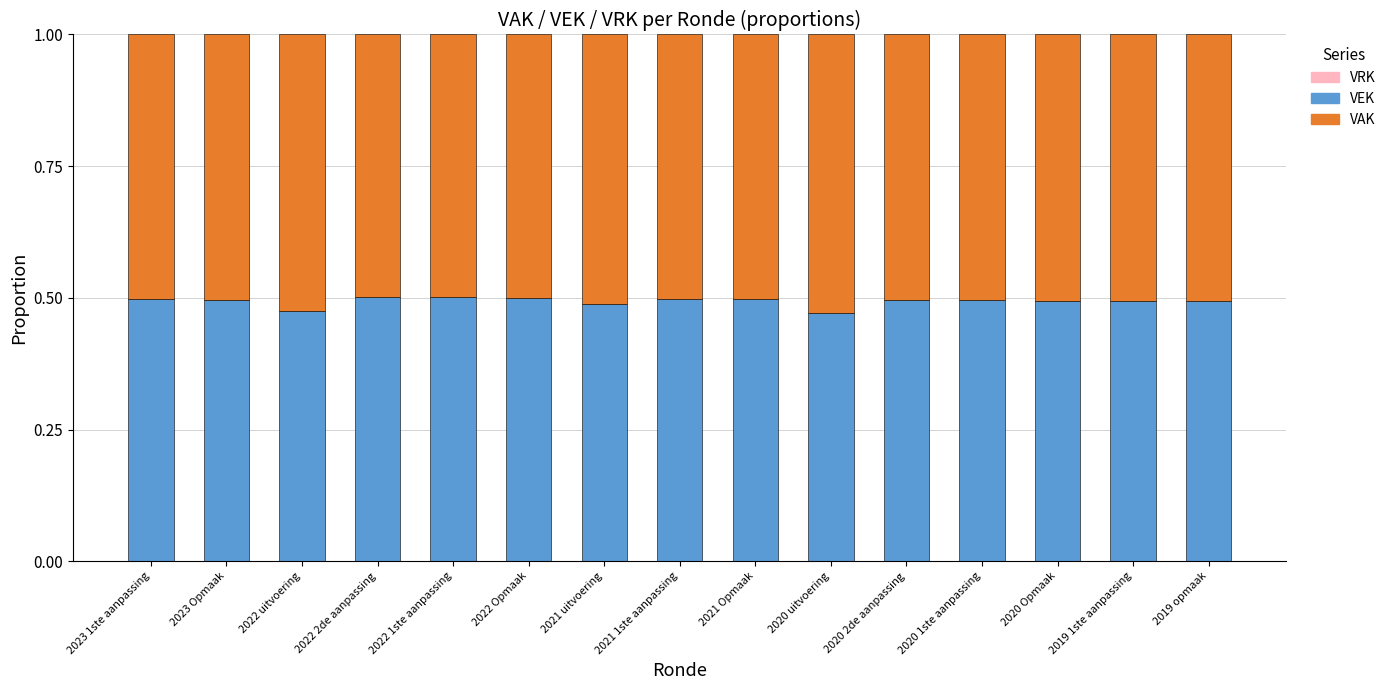

What is the total value across all series at 2020 2de aanpassing?

1.0